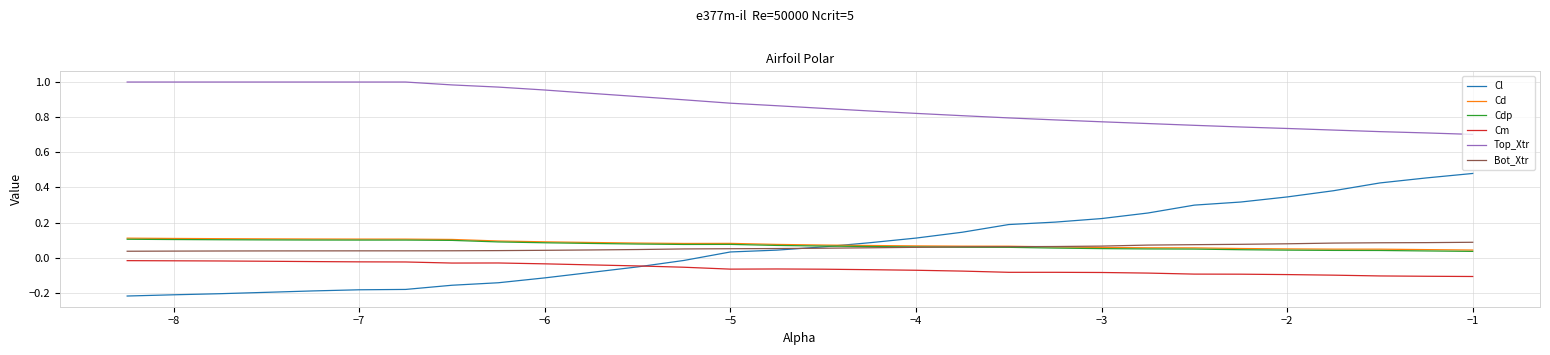

True or false: Bot_Xtr and Cm intersect in this chart.

False